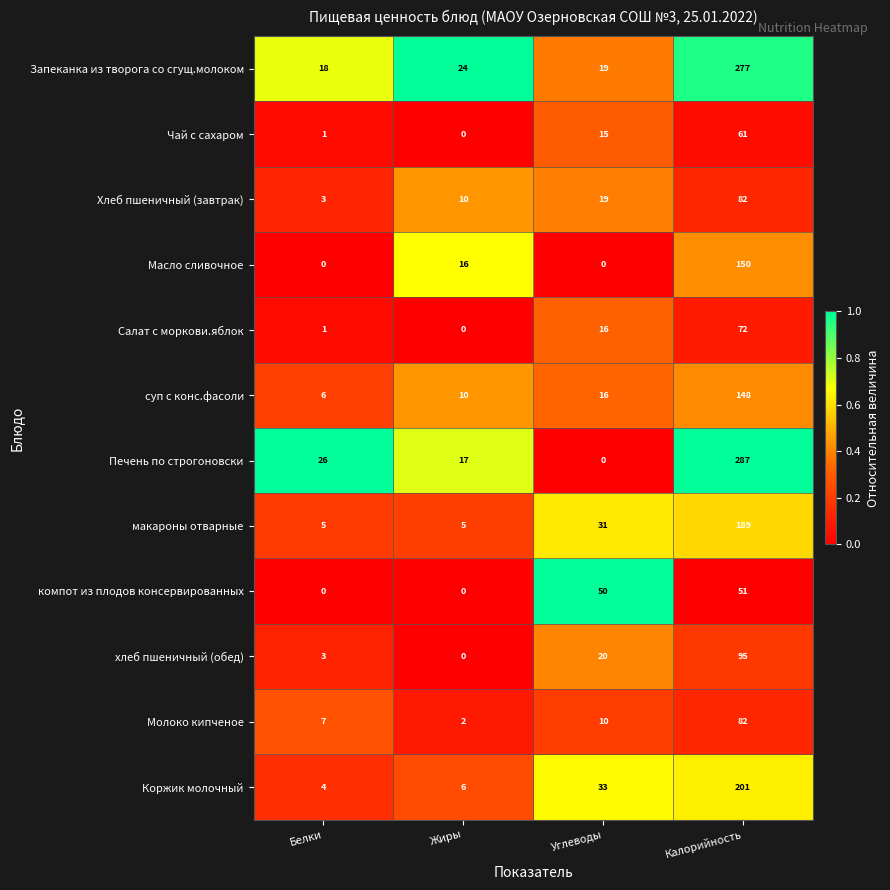

What is the spread (max minus min) of values at Калорийность?

236